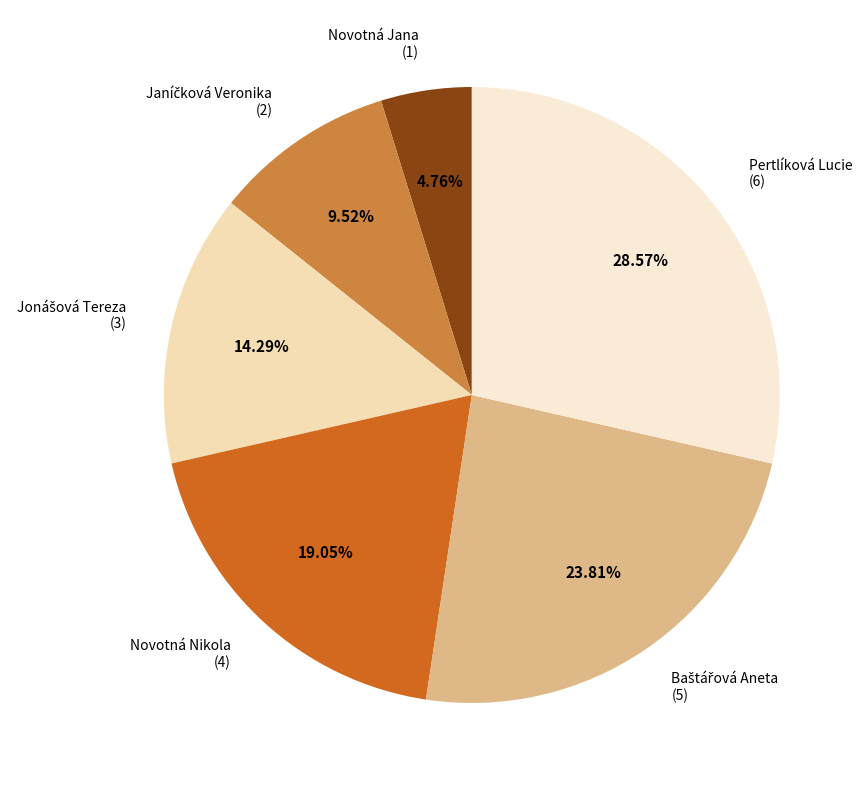

Which slice is the smallest?

Novotná Jana